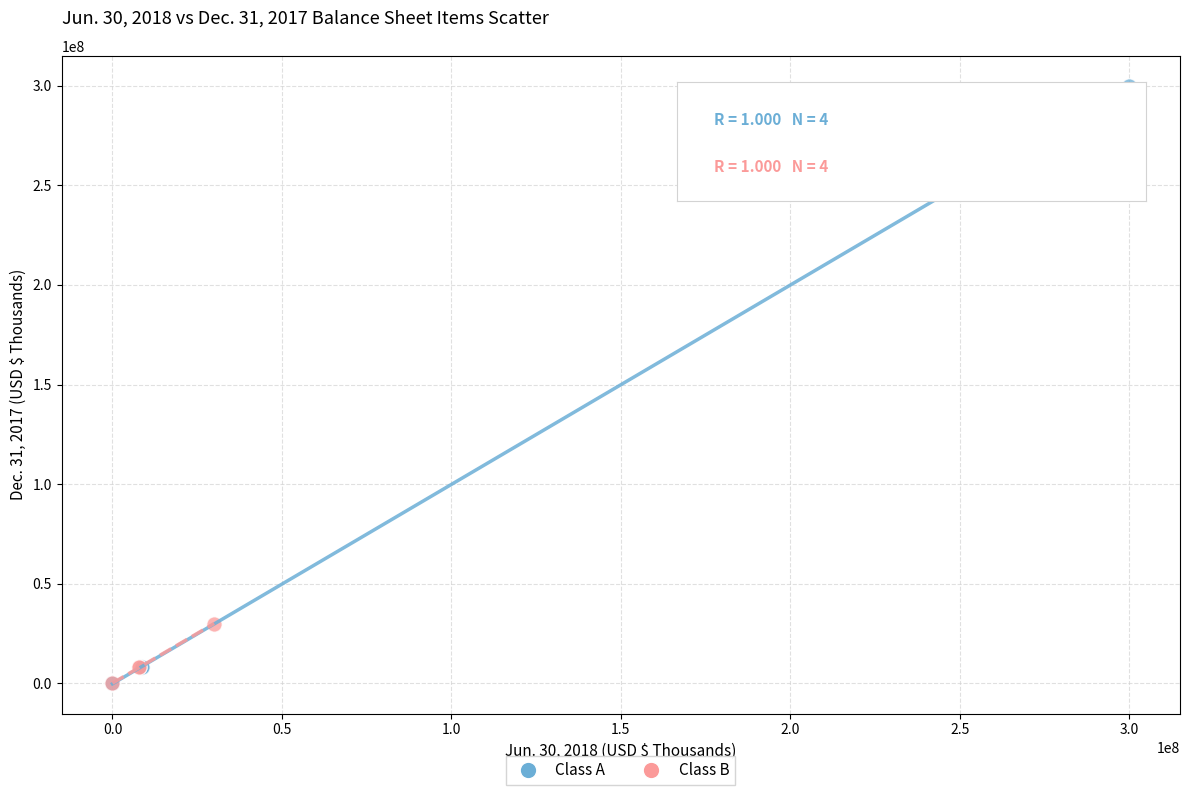

Which series has the widest spread of Y values?

Class A